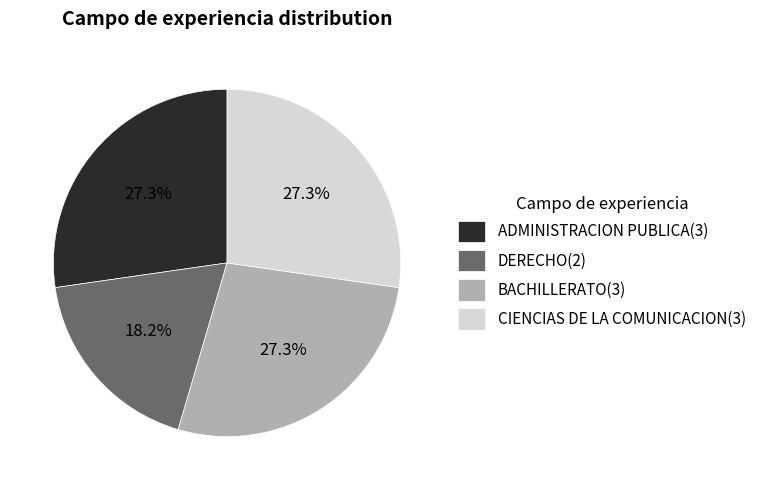

Combined, do DERECHO and ADMINISTRACION PUBLICA account for over 50%?

No